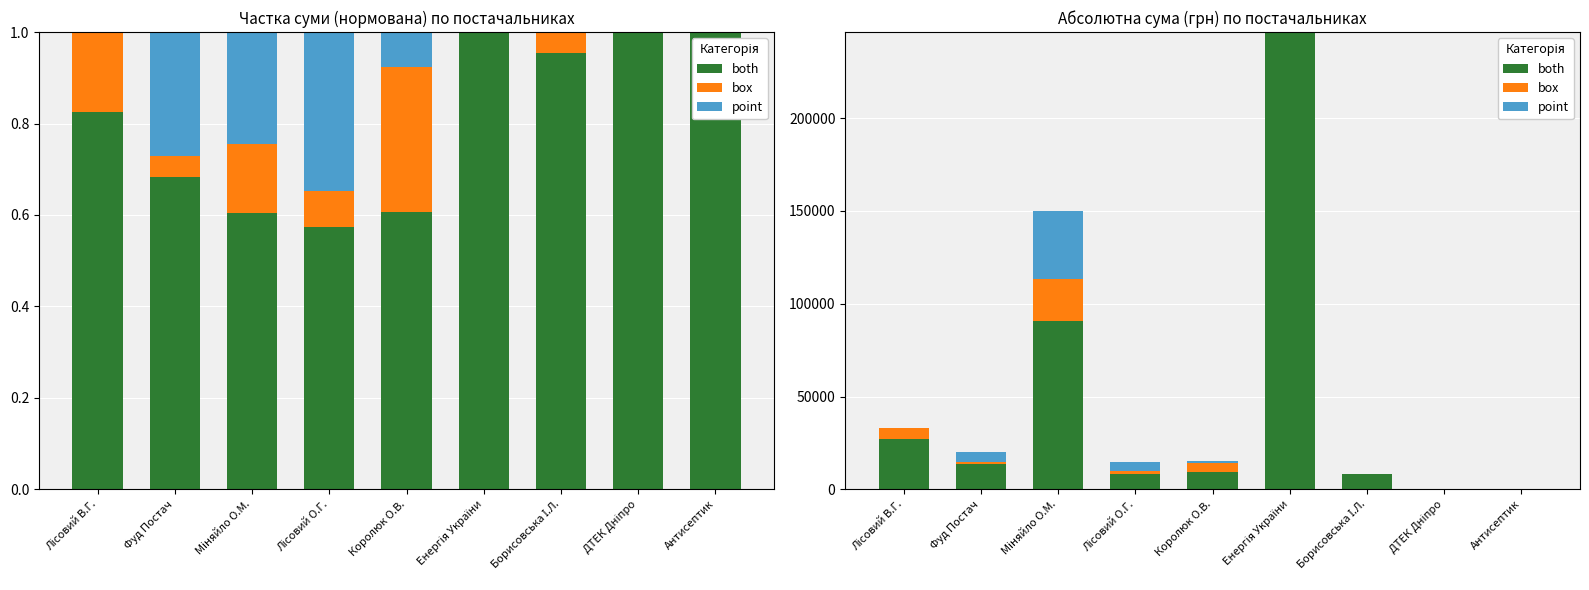

What is the label of the 3rd bar from the right?

Борисовська І.Л.